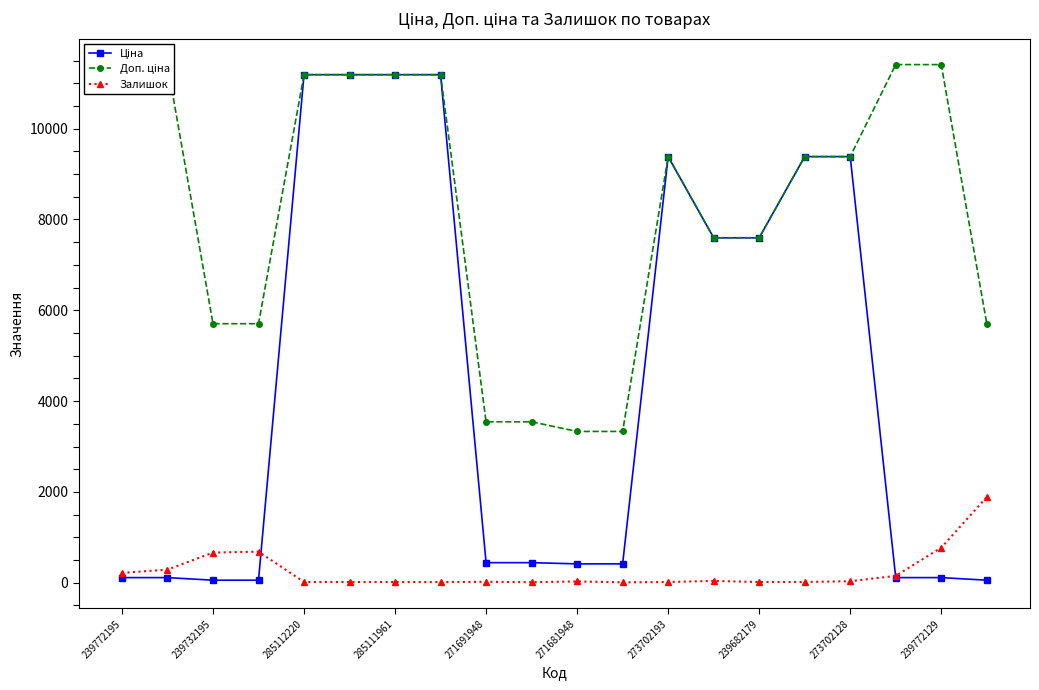

How many lines are shown in the chart?

3